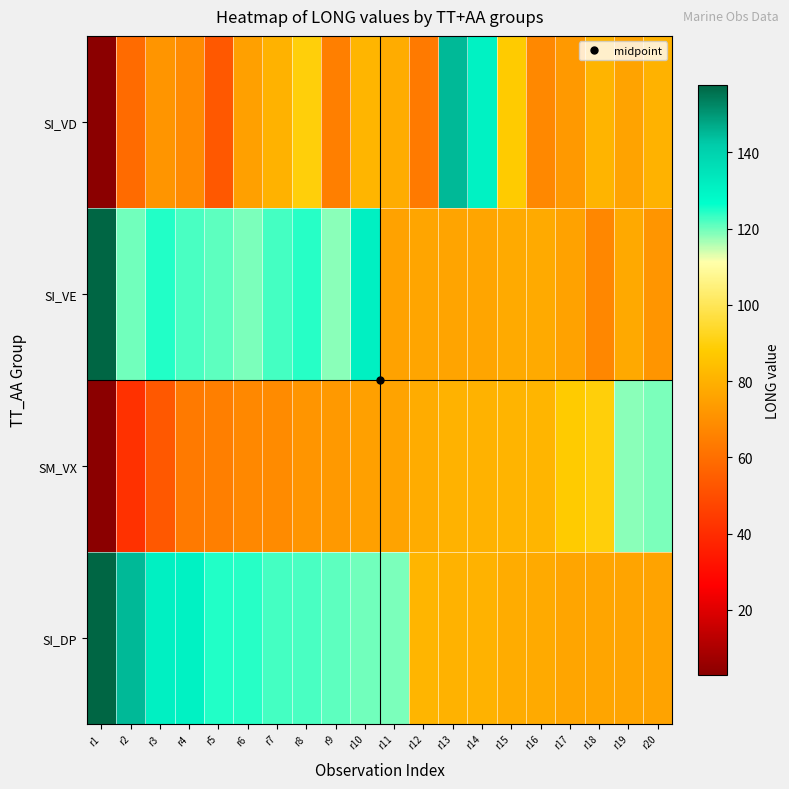

What is the maximum value shown in the chart?

157.7